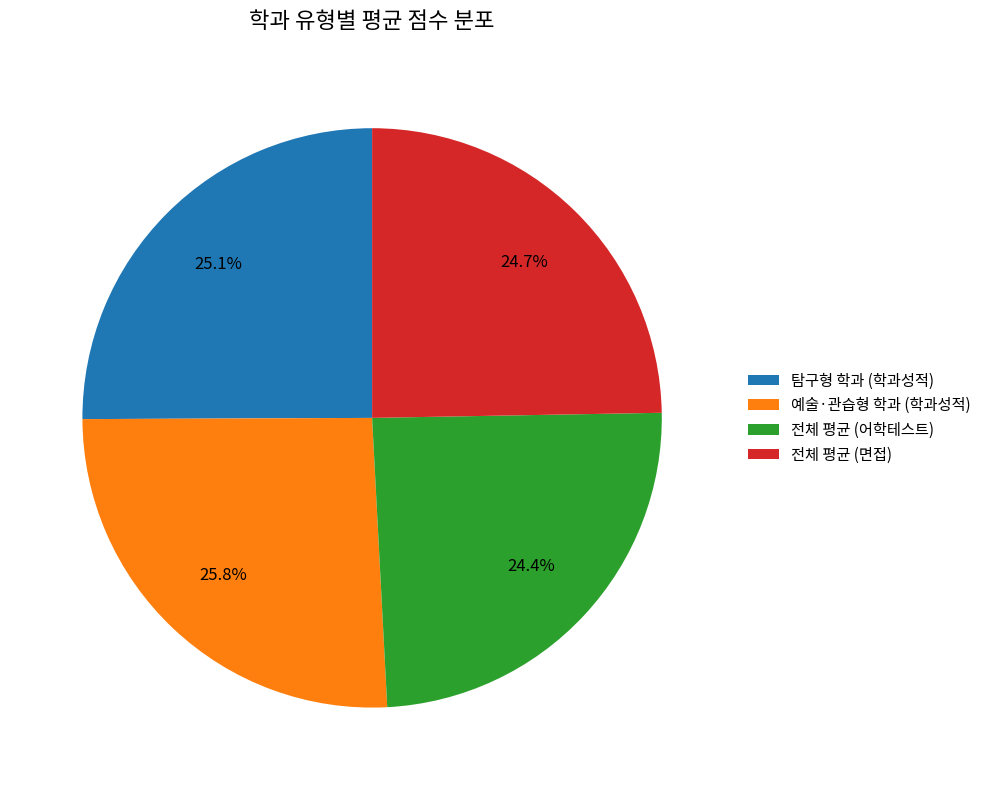

How many segments does this pie chart have?

4